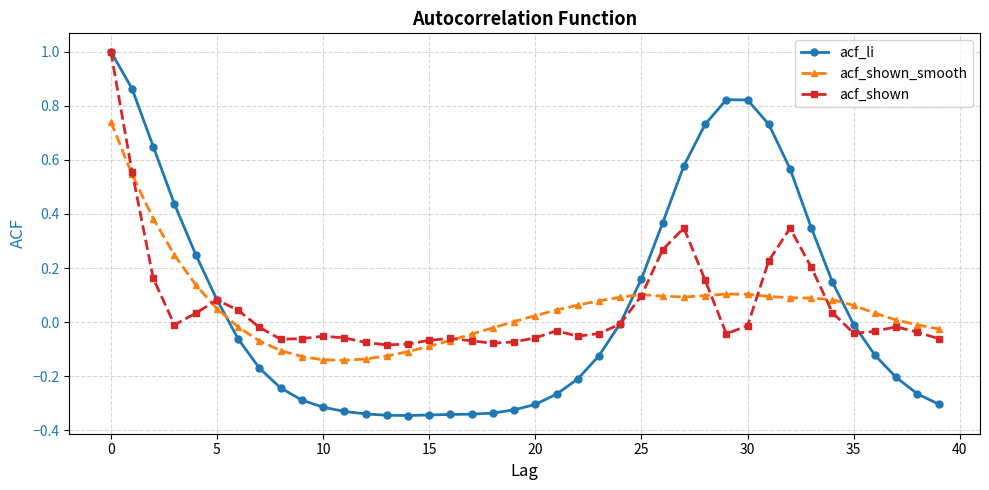

True or false: acf_li and acf_shown_smooth cross at least once.

True